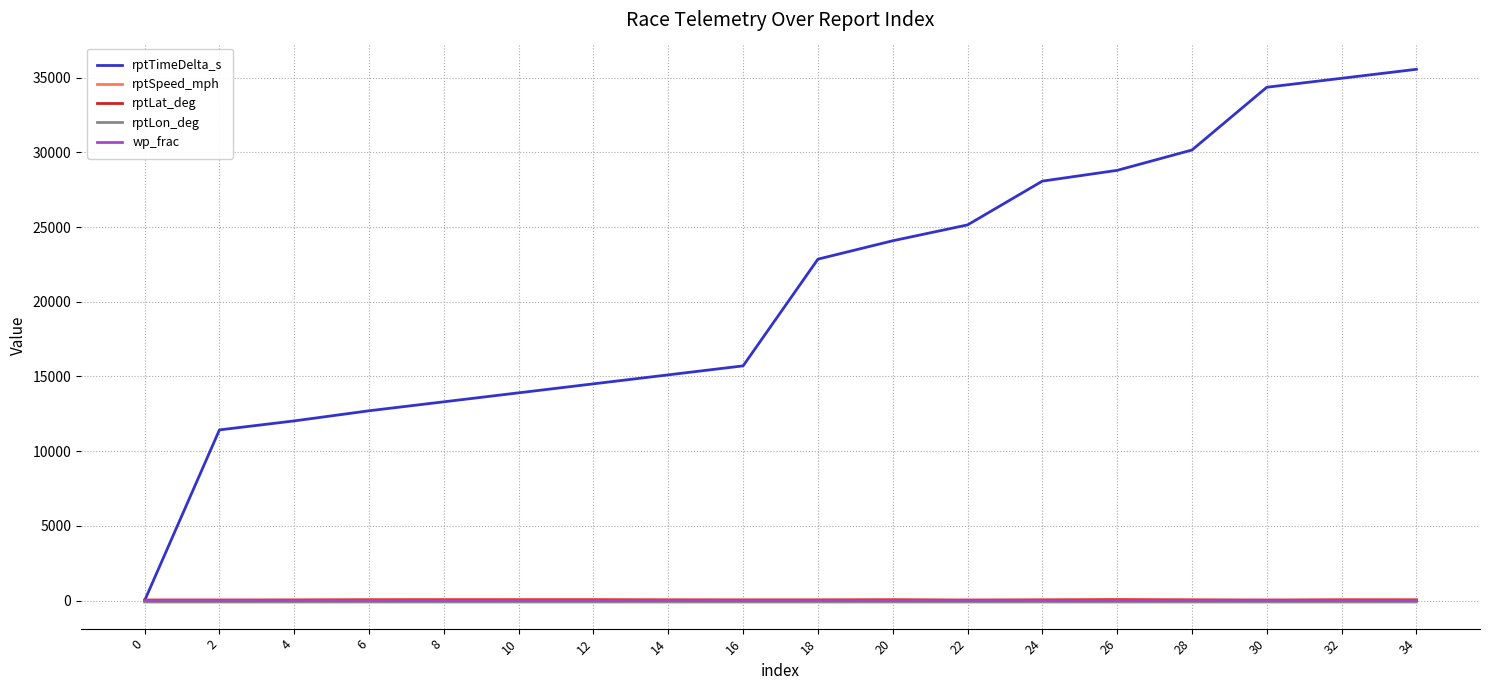

Between 6 and 28, which series saw the biggest shift?

rptTimeDelta_s